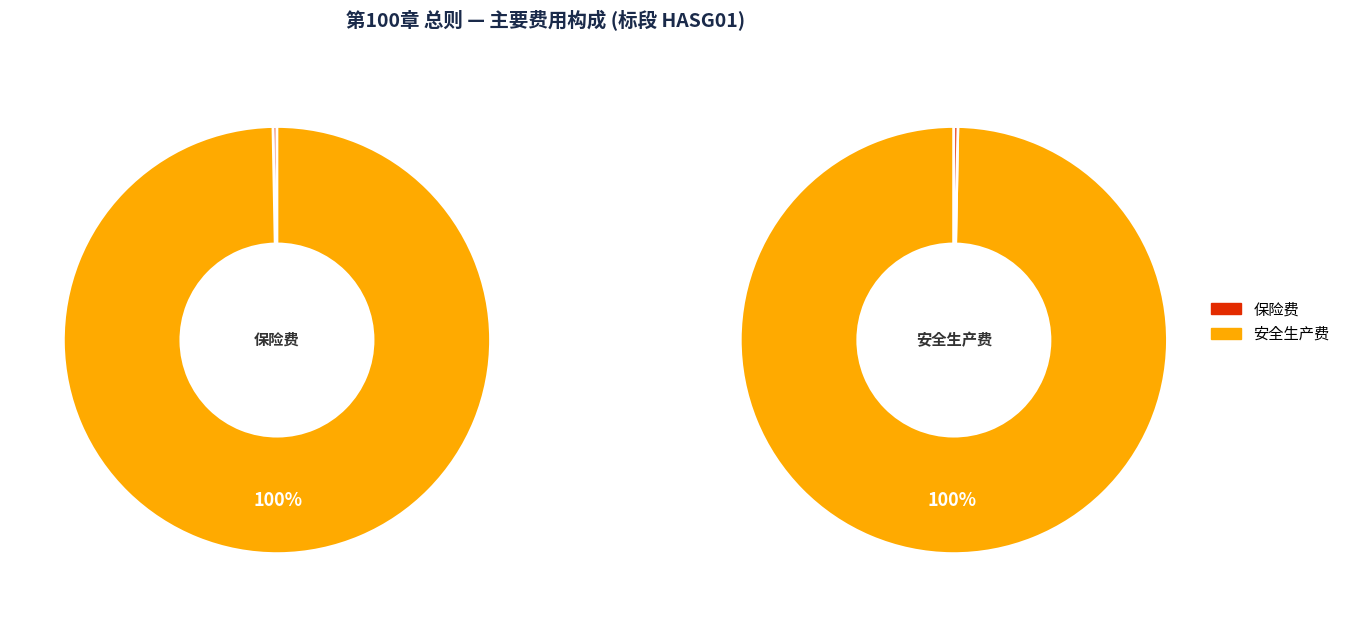

To the nearest percent, what is the difference between the largest and smallest slice percentages?

99%